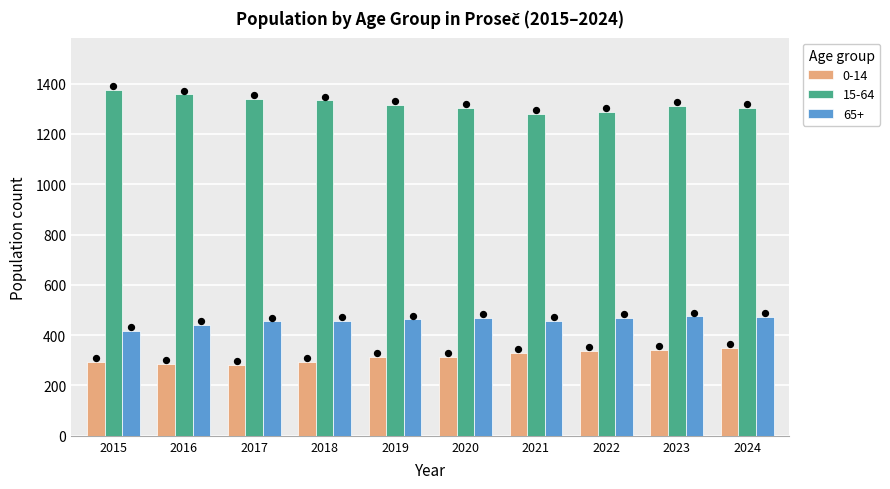

At how many categories does at least one series exceed 551?

10